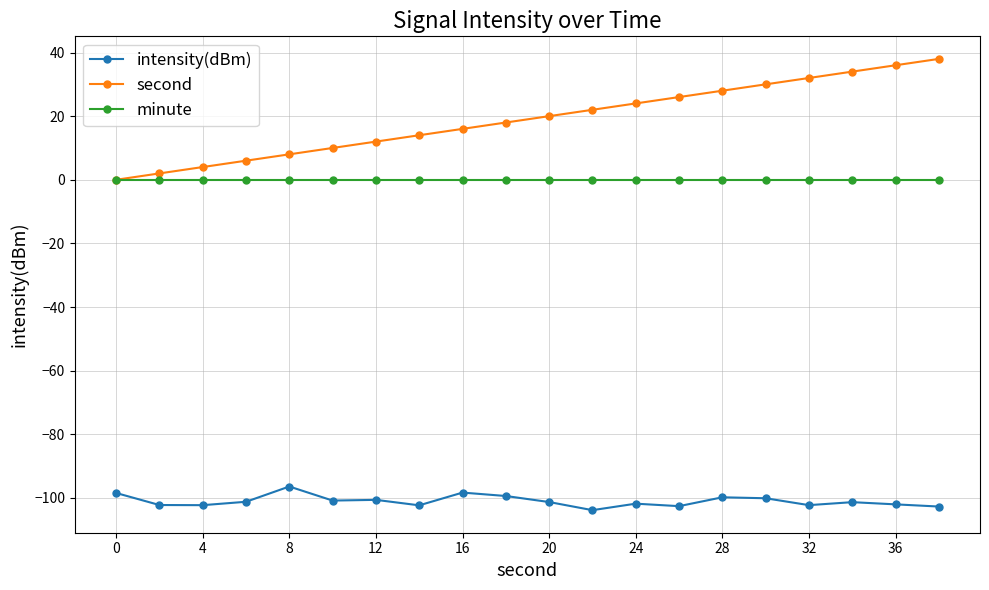

List the series in order of their overall mean, highest first.

second, minute, intensity(dBm)